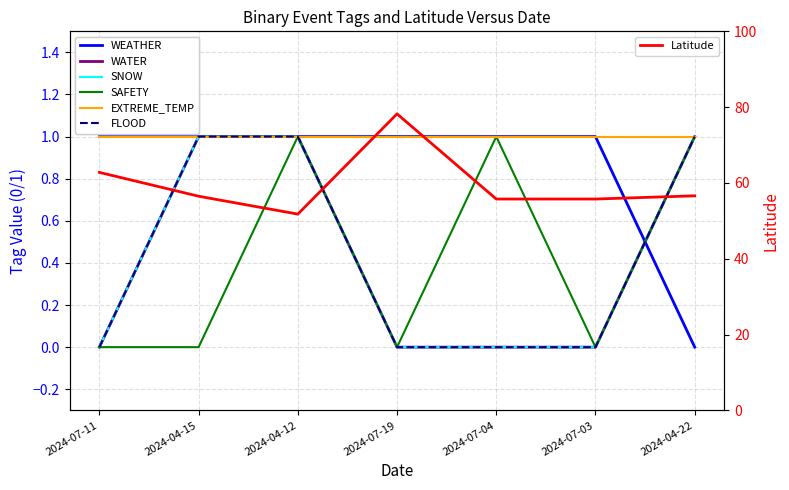

What is the difference between the maximum and minimum values in the SNOW series?

1